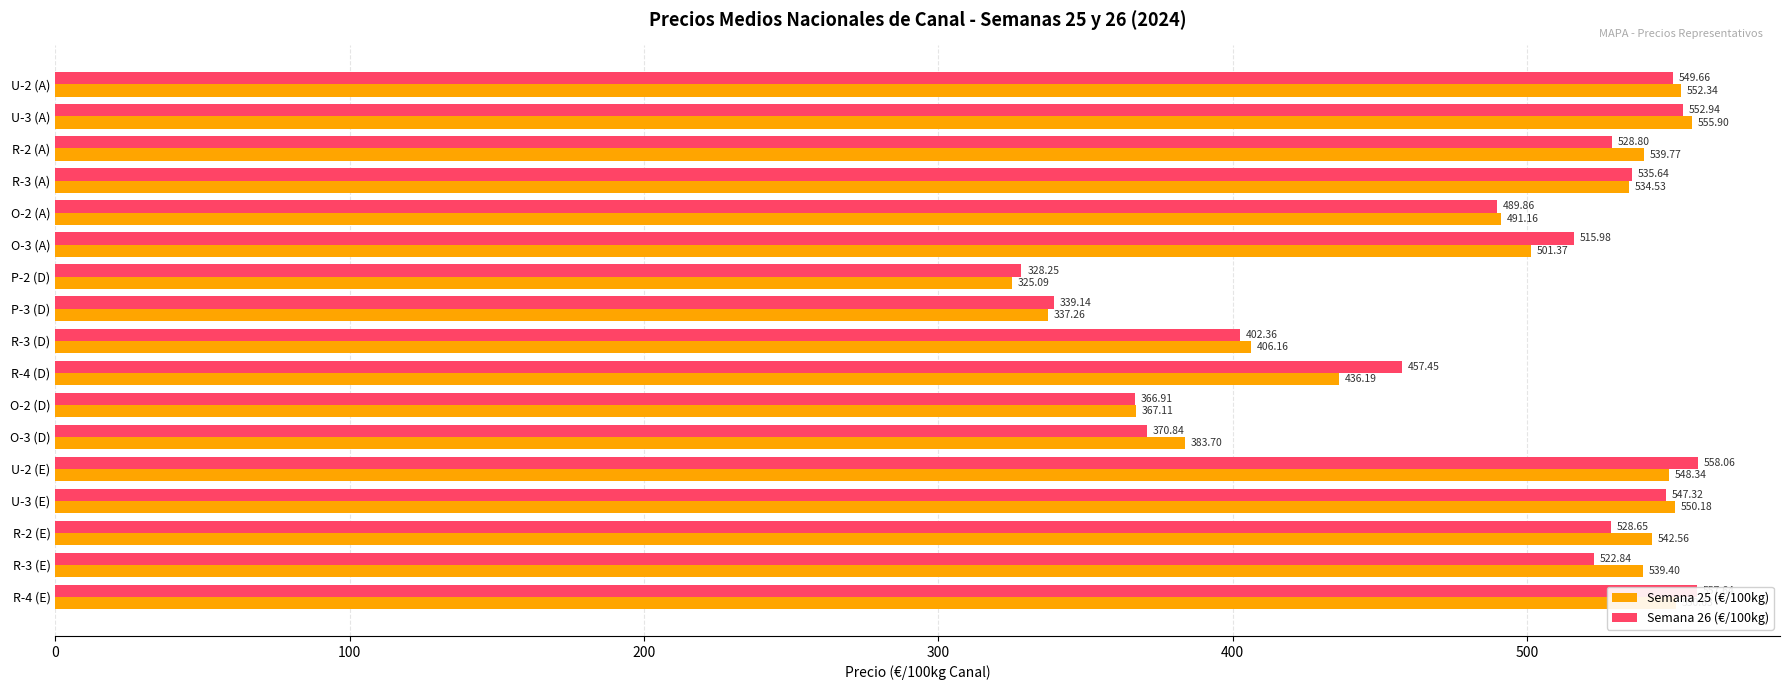

Rank the series by their maximum value, from highest to lowest.

Semana 26 (€/100kg), Semana 25 (€/100kg)